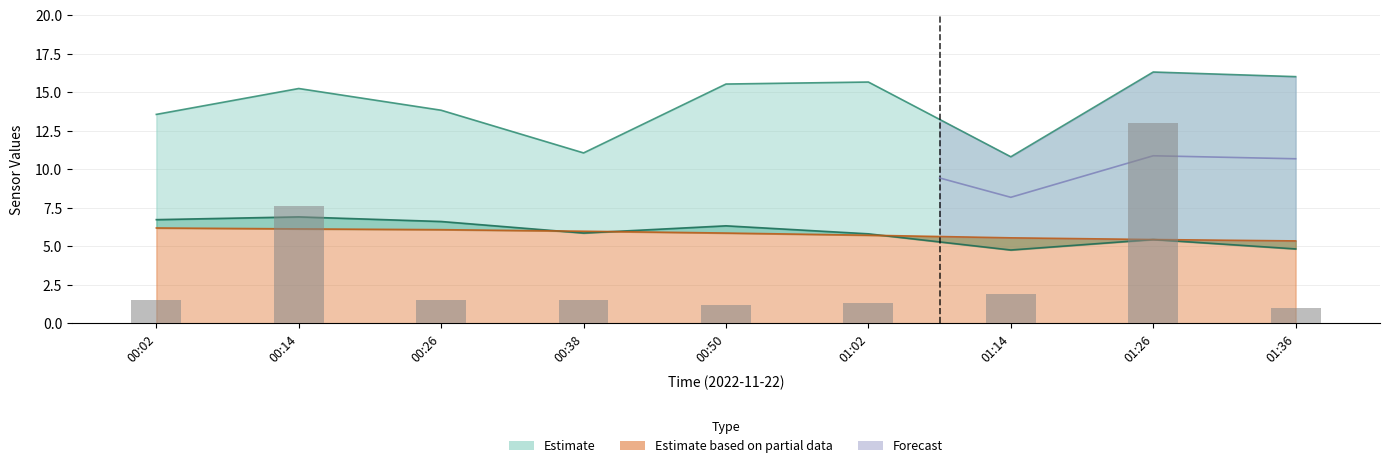

Where is the data nearest to the value 7?

00:14